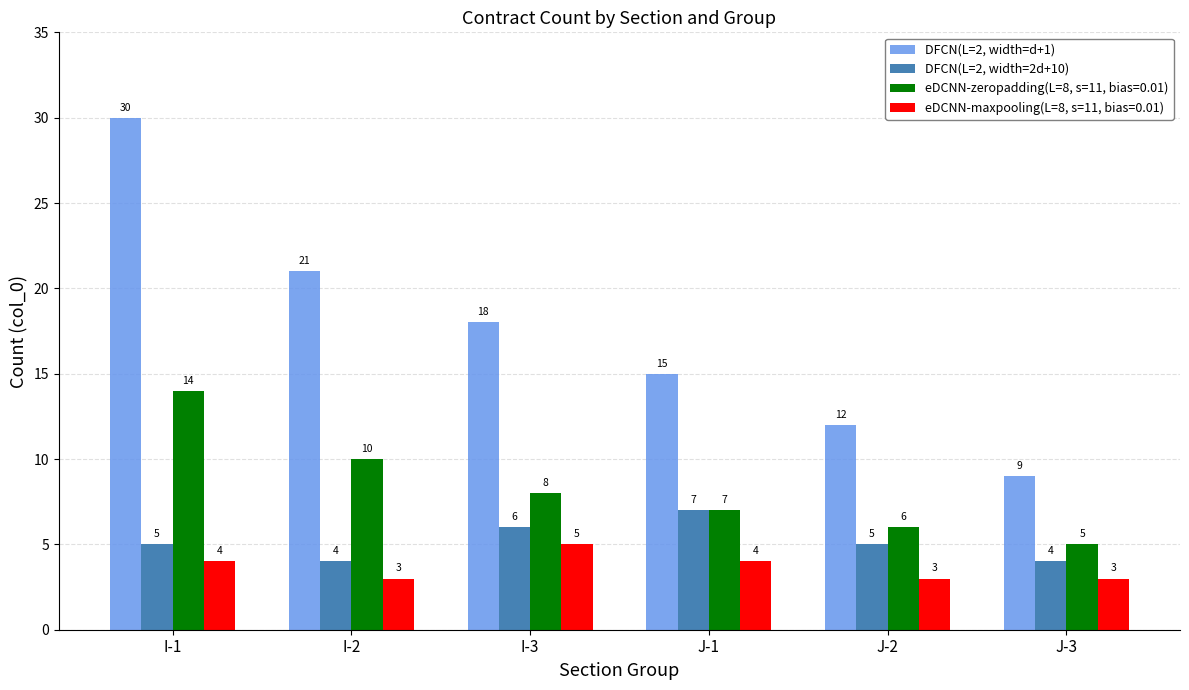

True or false: DFCN(L=2, width=2d+10) has a value of 2 at J-3.

False